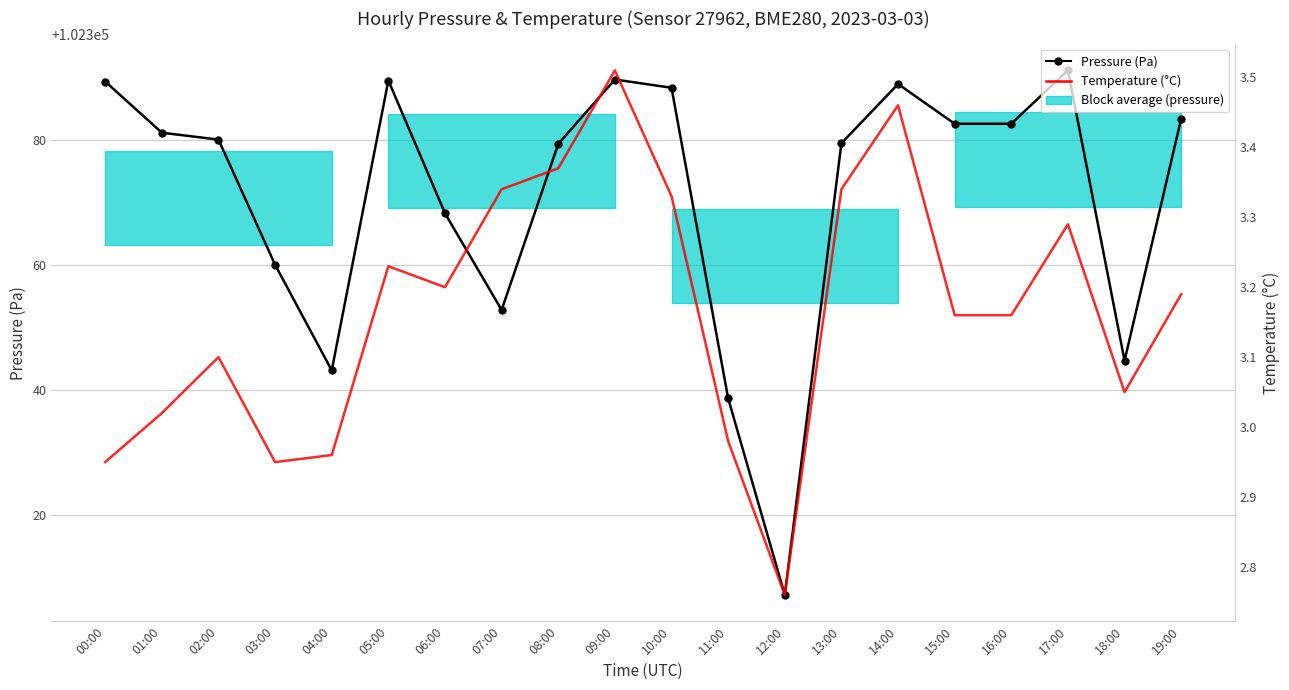

Reading left to right, list all the values displayed in this chart.

Pressure (Pa): 00:00=102389.3	01:00=102381.1	02:00=102380.0	03:00=102360.0	04:00=102343.2	05:00=102389.5	06:00=102368.2	07:00=102352.8	08:00=102379.3	09:00=102389.6	10:00=102388.3	11:00=102338.7	12:00=102307.3	13:00=102379.4	14:00=102388.9	15:00=102382.6	16:00=102382.6	17:00=102391.1	18:00=102344.7	19:00=102383.4
Temperature (°C): 00:00=3.0	01:00=3.0	02:00=3.1	03:00=3.0	04:00=3.0	05:00=3.2	06:00=3.2	07:00=3.3	08:00=3.4	09:00=3.5	10:00=3.3	11:00=3.0	12:00=2.8	13:00=3.3	14:00=3.5	15:00=3.2	16:00=3.2	17:00=3.3	18:00=3.0	19:00=3.2